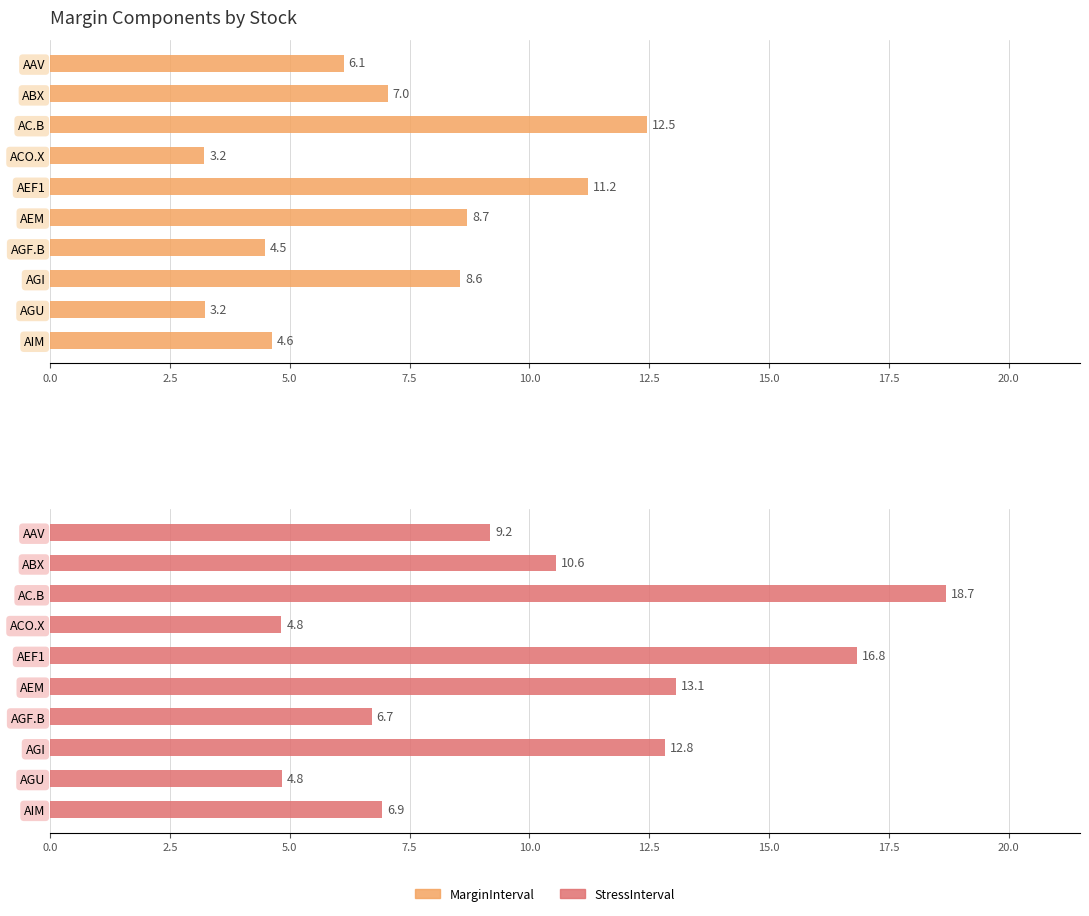

Does the chart contain stacked bars?

No